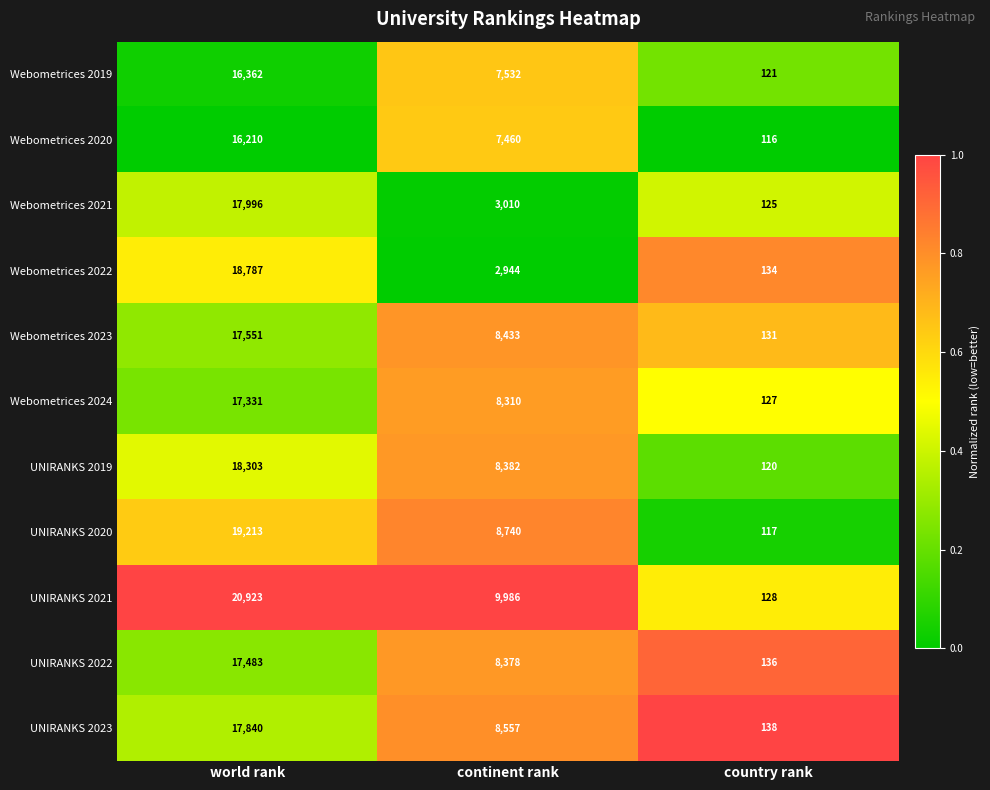

At which label does UNIRANKS 2022 first exceed 8378?

world rank